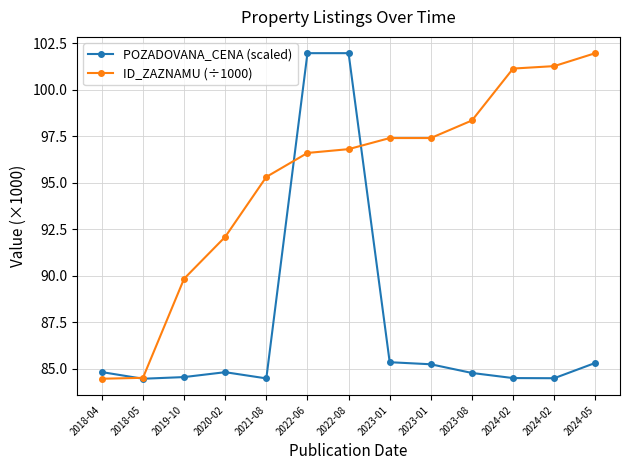

What are all the series names shown in the legend?

POZADOVANA_CENA (scaled), ID_ZAZNAMU (÷1000)